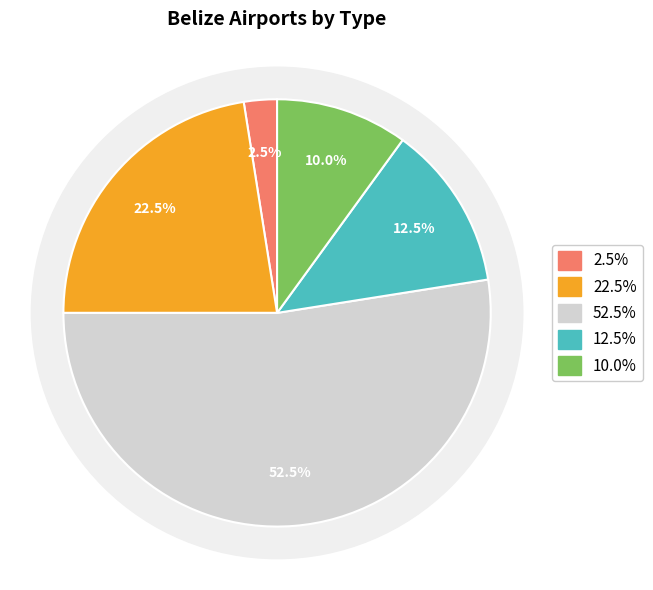

Approximately how many times larger is the value at medium_airport compared to closed?

2.2